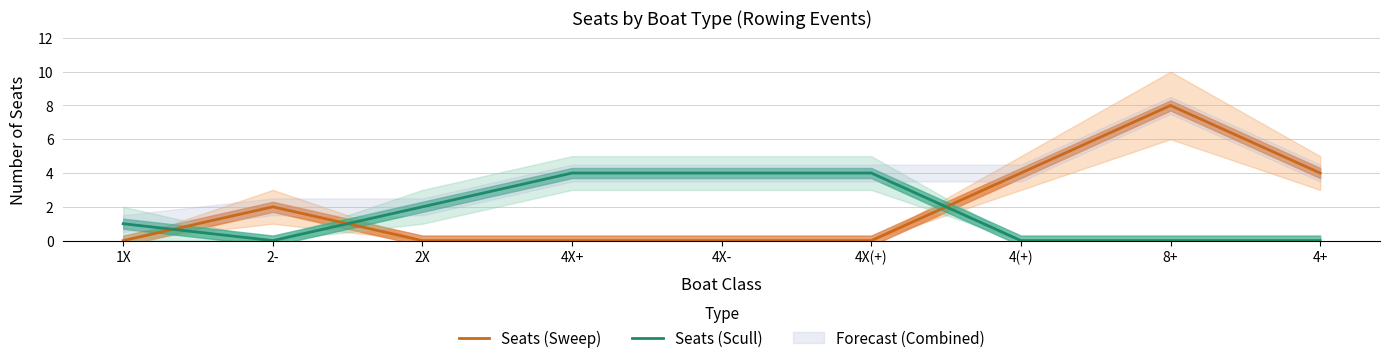

Which category has the highest value across all series?

8+